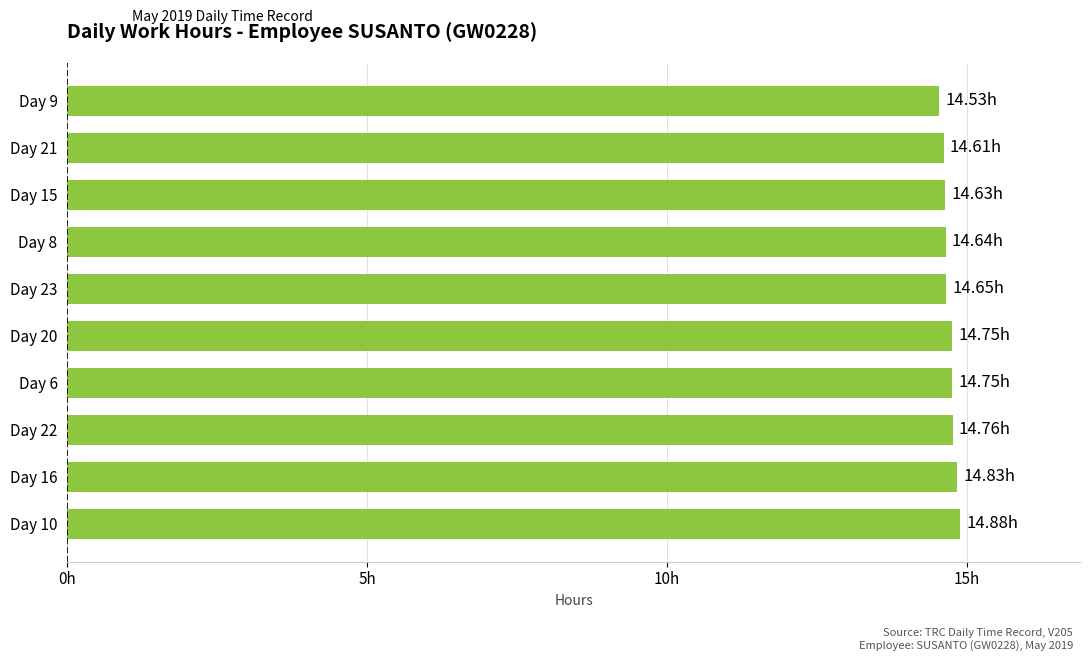

What is the smallest value displayed?

14.5